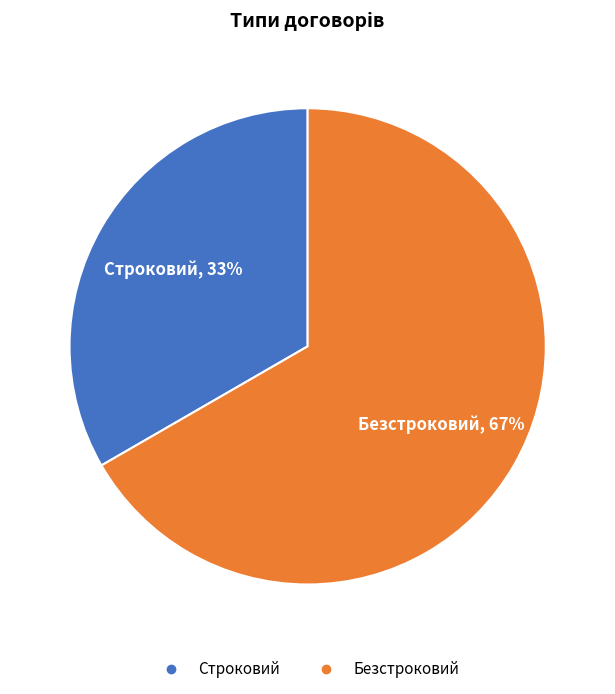

Is it true that Безстроковий is 59% of the pie?

False